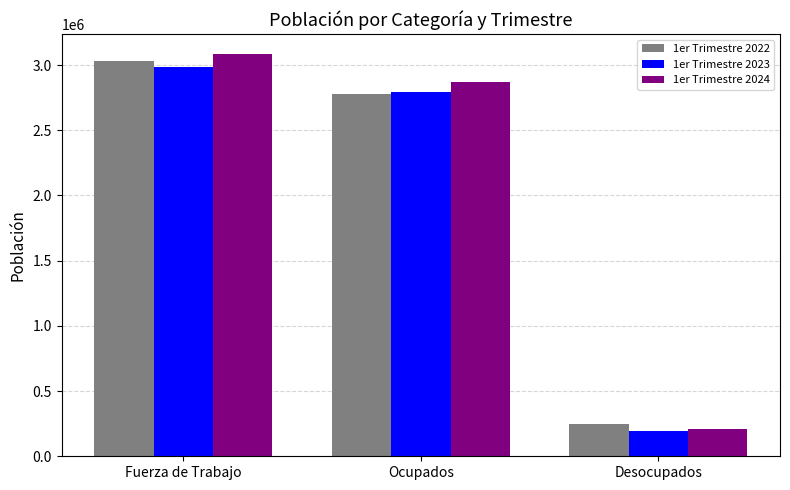

Between Fuerza de Trabajo and Ocupados, which series saw the biggest shift?

1er Trimestre 2022